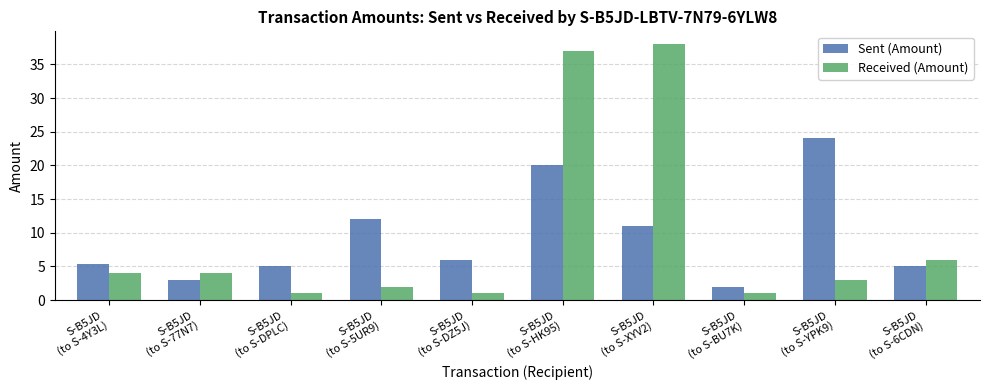

What is the sum of all Sent (Amount) values?

93.4